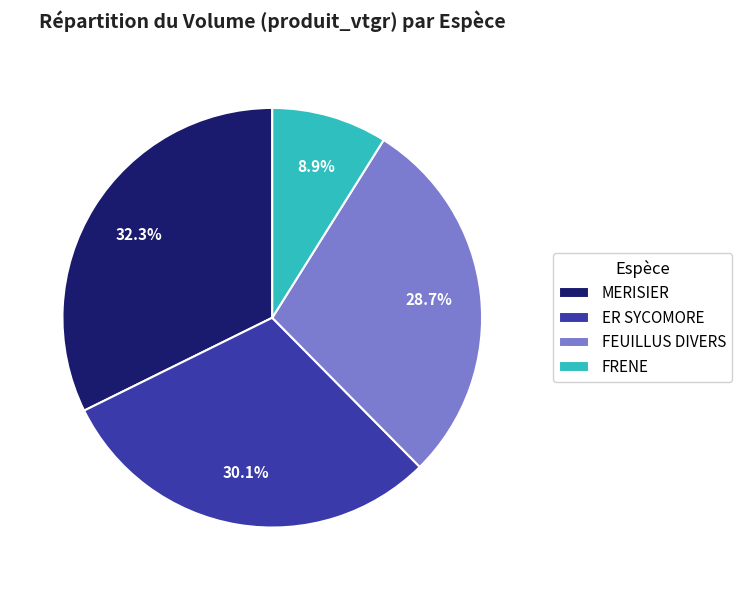

What is the ratio of the value at FRENE to the value at ER SYCOMORE?

0.3